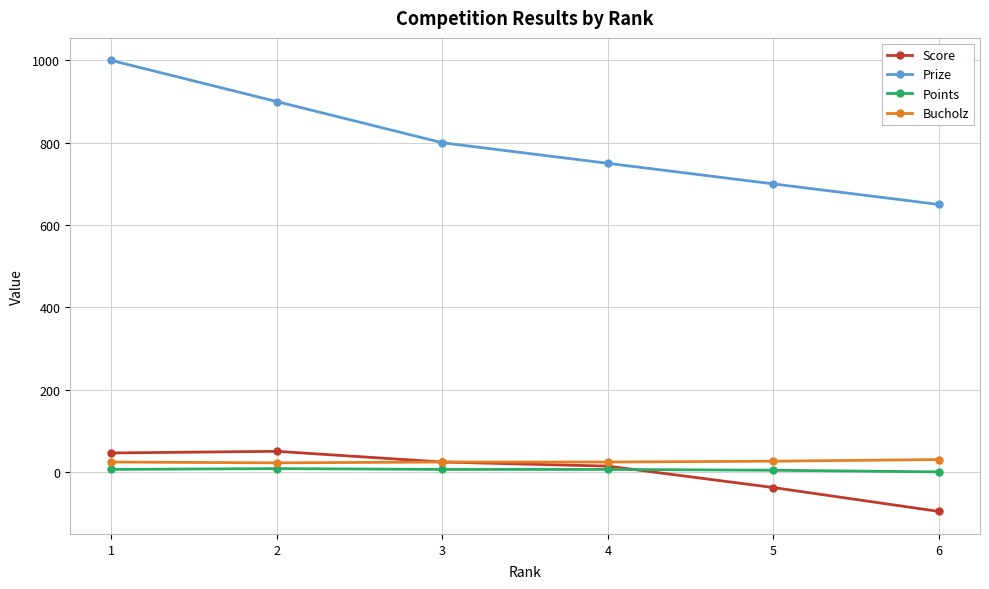

What is the smallest value displayed?

-96